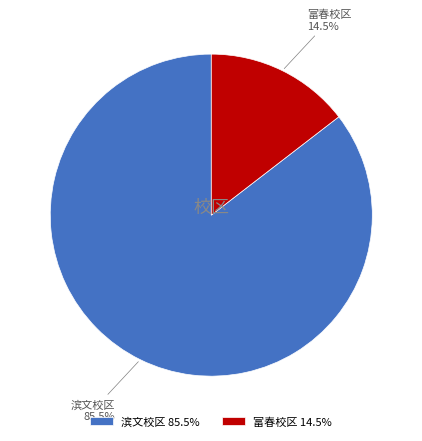

How many segments does this pie chart have?

2